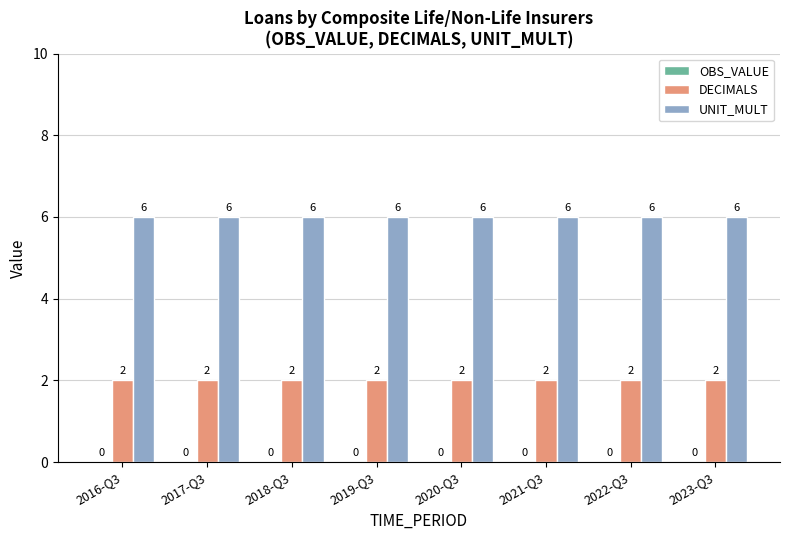

The value of DECIMALS at 2019-Q3 is 2. True or false?

True